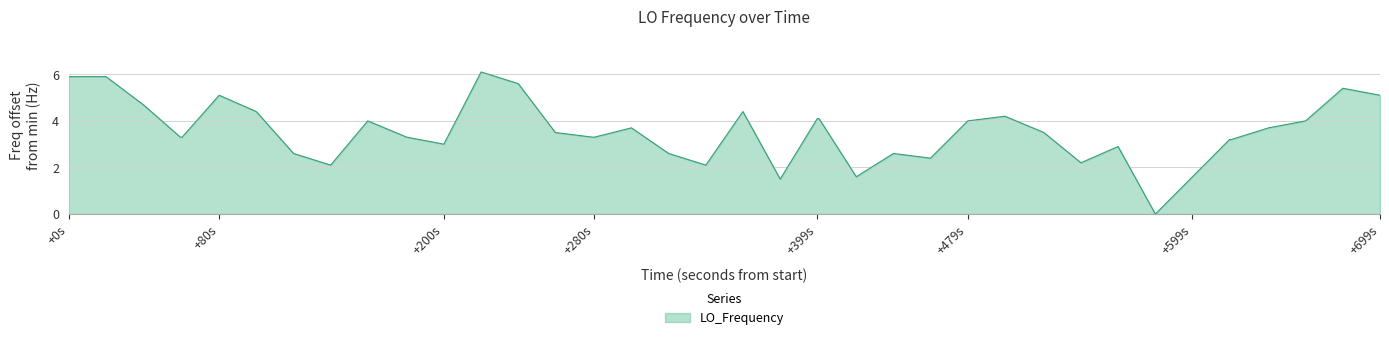

What is the difference between the maximum and minimum values?

6.1